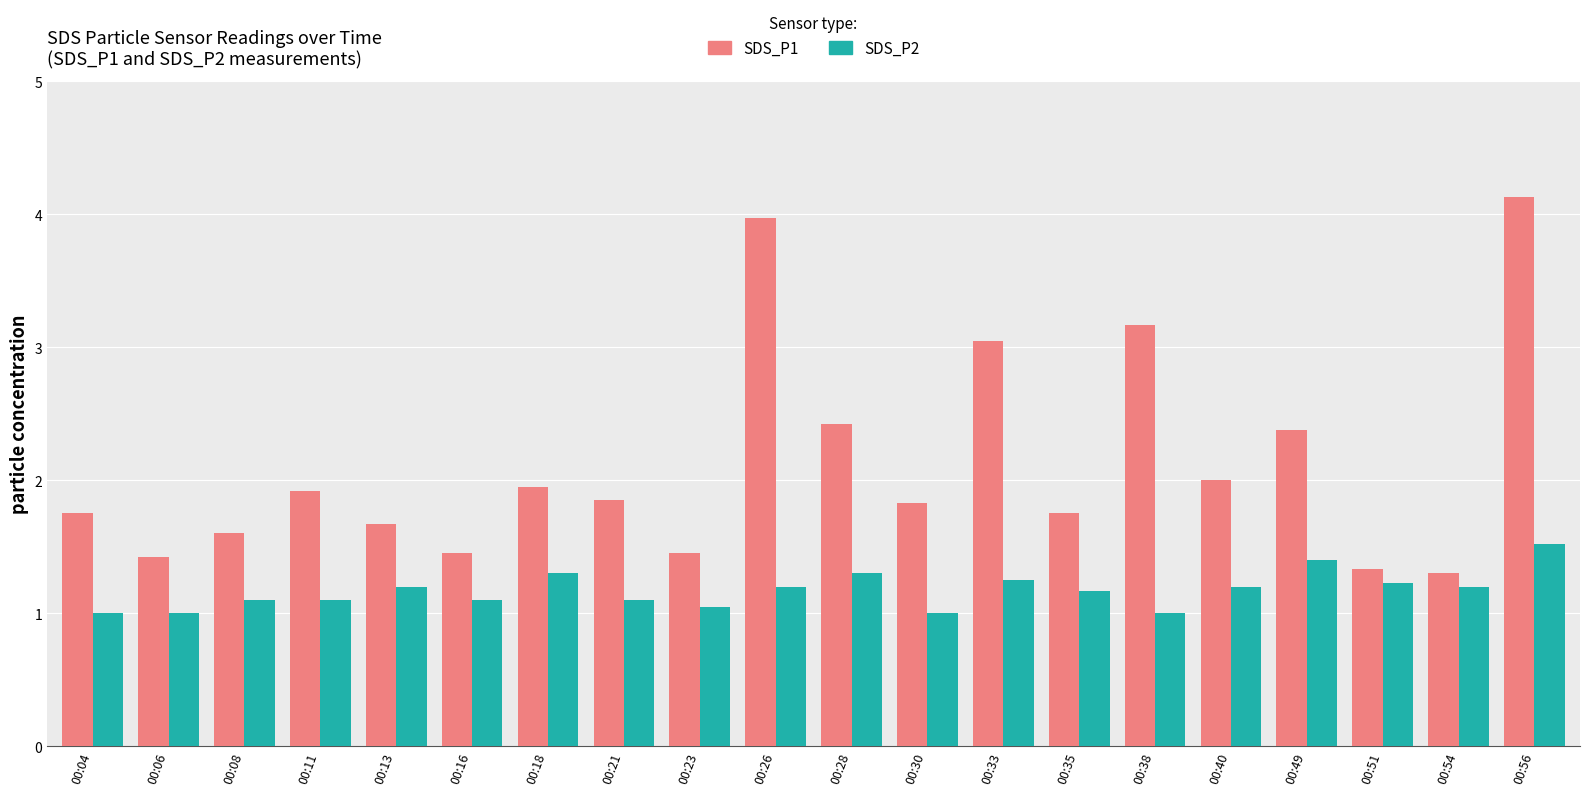

What is the difference between the maximum and minimum values in the SDS_P1 series?

2.8